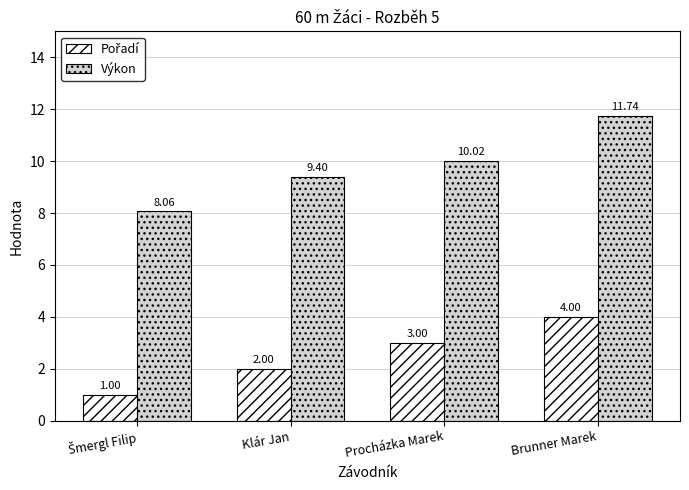

Where is Výkon nearest to the value 9?

Klár Jan